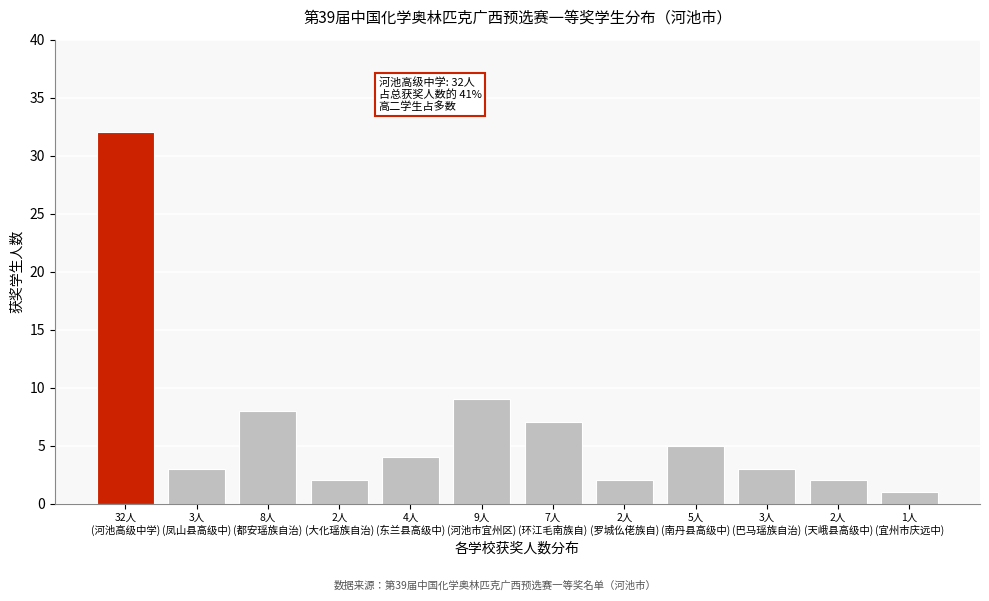

Reading left to right, list all the values displayed in this chart.

32	3	8	2	4	9	7	2	5	3	2	1